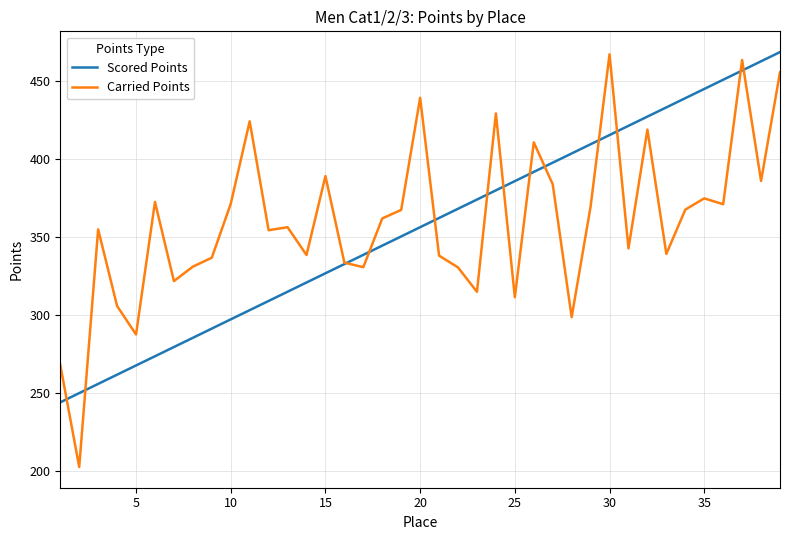

What is the highest value of the Scored Points series?

468.6